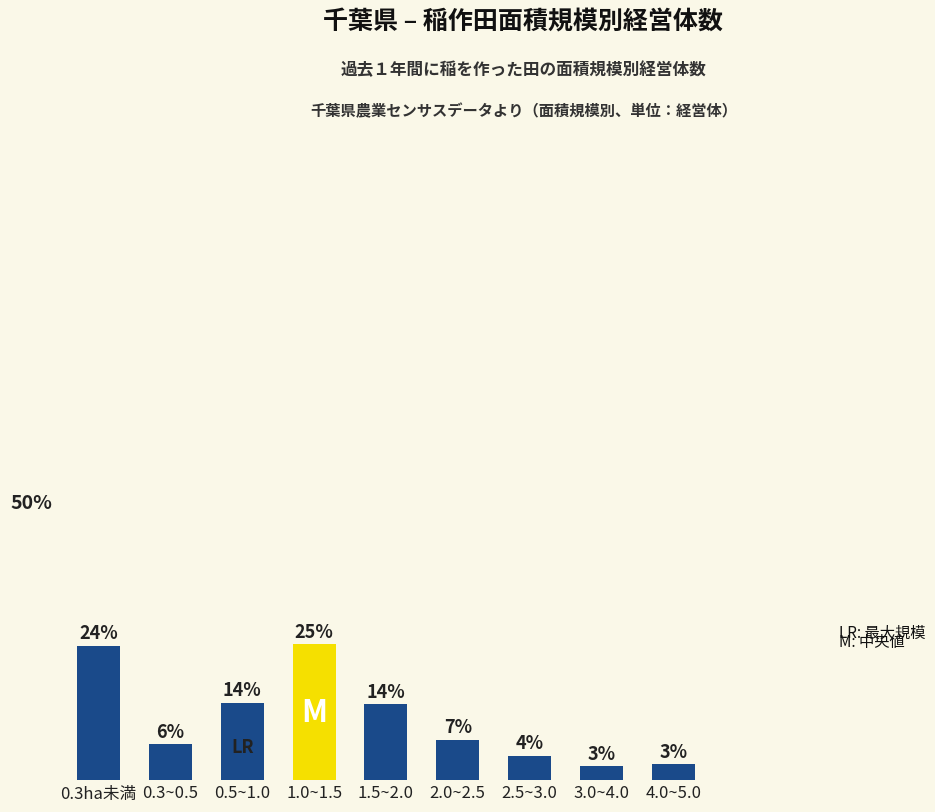

What is the ratio of the value at 2.0~2.5 to the value at 4.0~5.0?

2.6